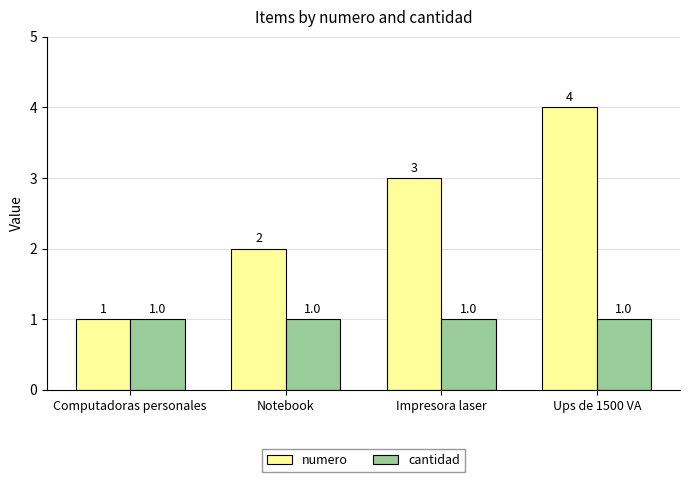

Is the value of numero at Impresora laser greater than the value of cantidad at Impresora laser?

Yes